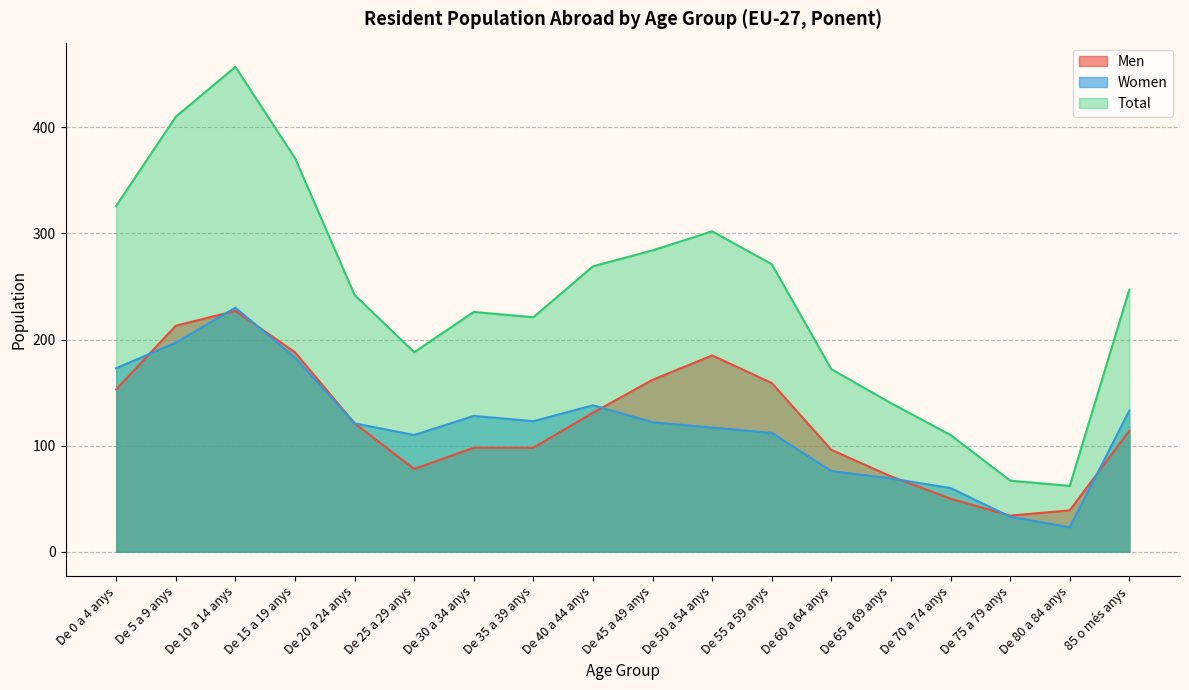

Is it true that Women equals 33 at De 70 a 74 anys?

False